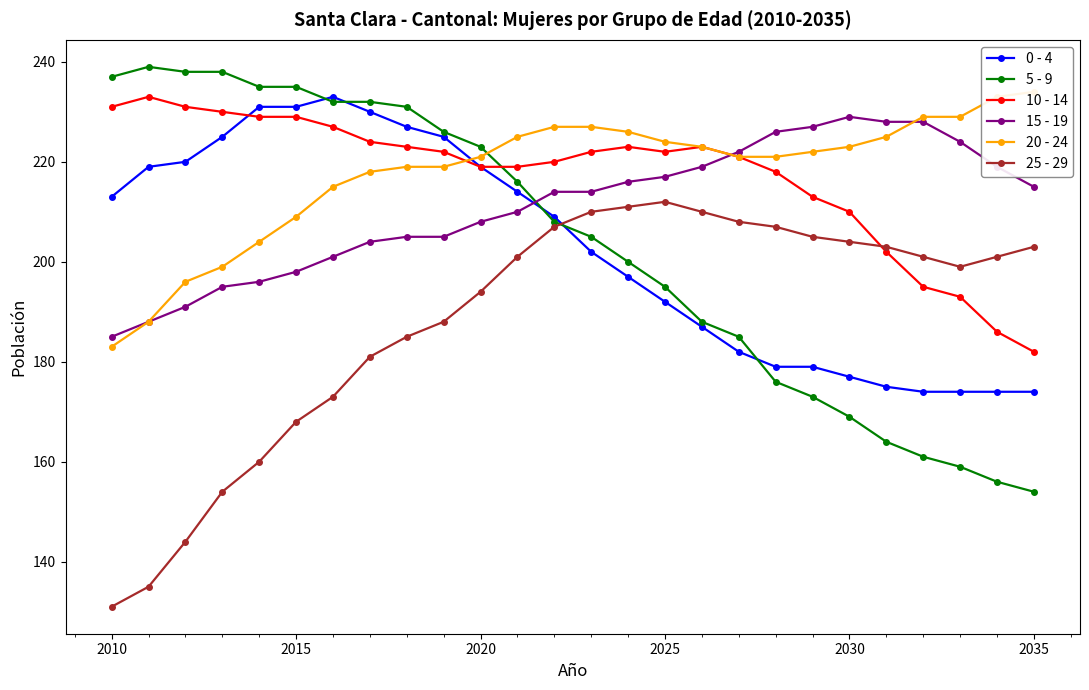

What is the maximum value for 10 - 14?

233